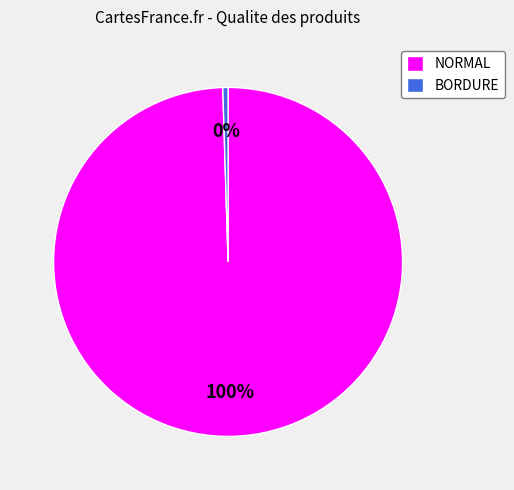

Do BORDURE and NORMAL together represent more than half of the pie?

Yes